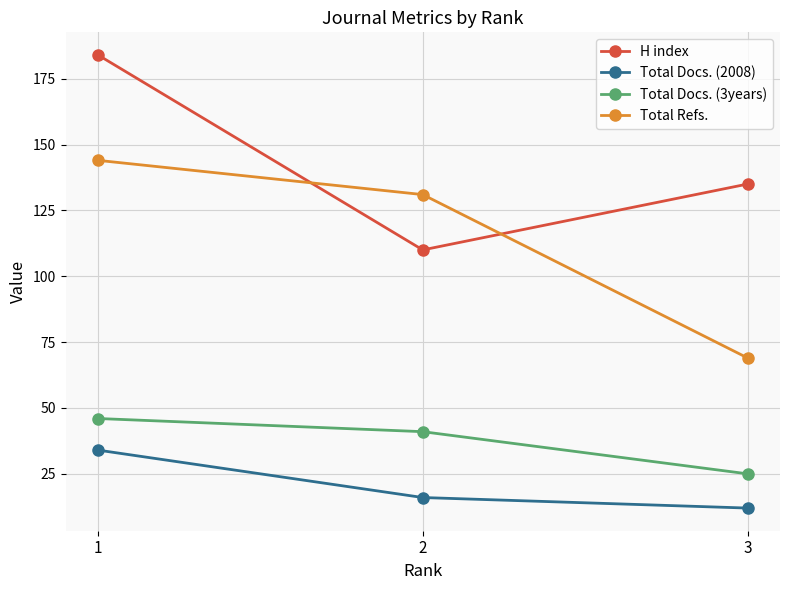

Does the chart display data point markers on the line(s)?

Yes